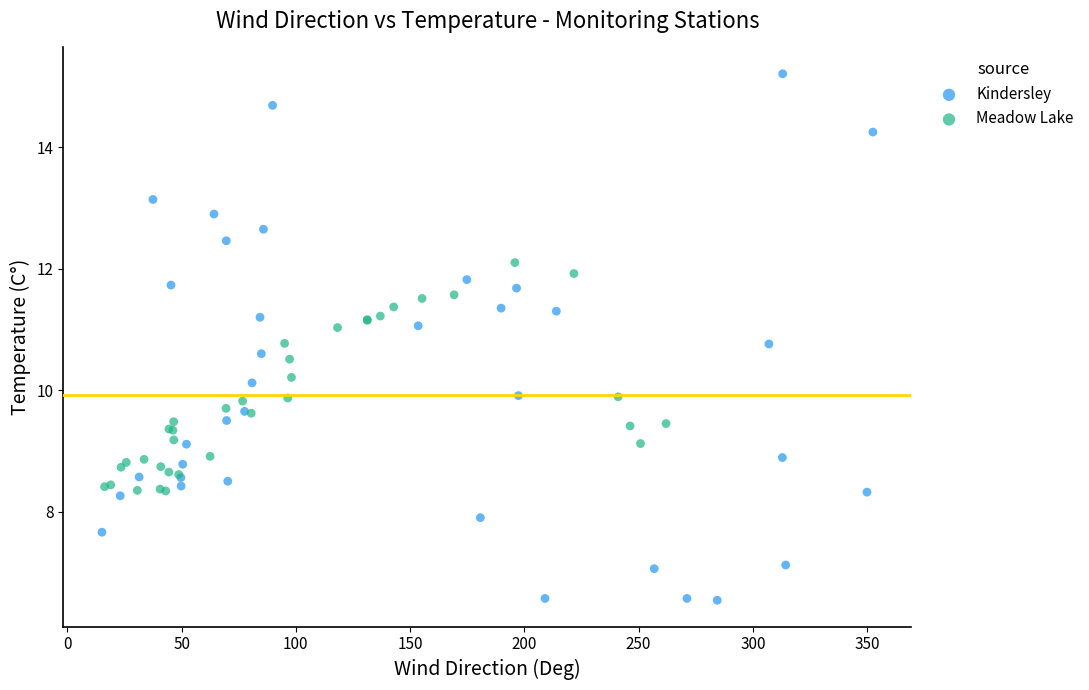

Which series reaches the maximum Y coordinate?

Kindersley